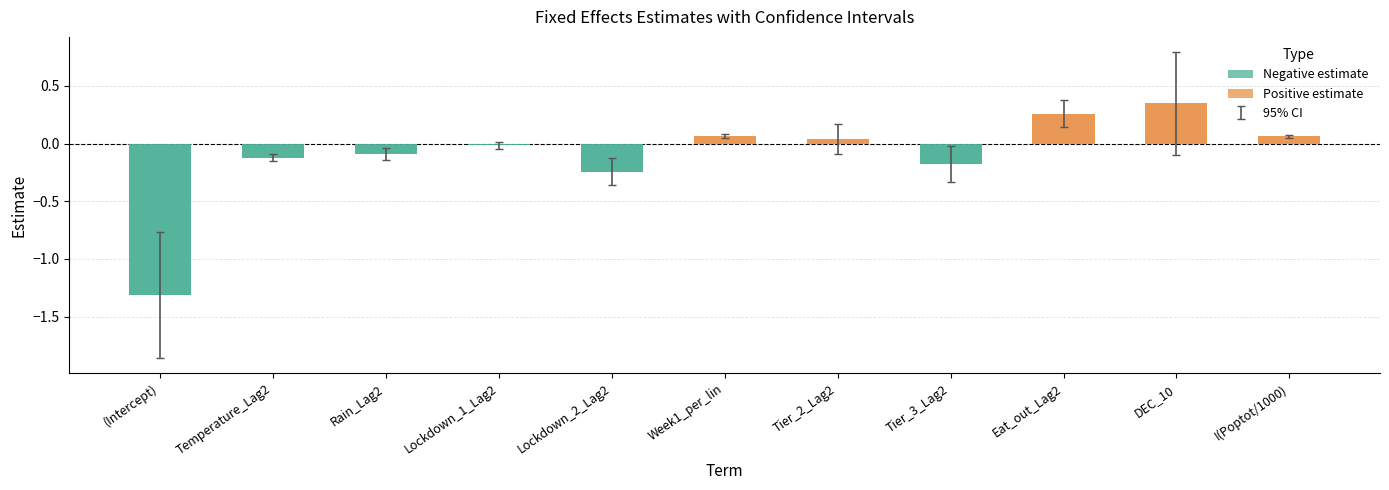

Reading left to right, extract all data points from this chart.

estimate: (Intercept)=-1.3	Temperature_Lag2=-0.1	Rain_Lag2=-0.1	Lockdown_1_Lag2=-0.0	Lockdown_2_Lag2=-0.2	Week1_per_lin=0.1	Tier_2_Lag2=0.0	Tier_3_Lag2=-0.2	Eat_out_Lag2=0.3	DEC_10=0.3	I(Poptot/1000)=0.1
conf.low: (Intercept)=-1.9	Temperature_Lag2=-0.1	Rain_Lag2=-0.1	Lockdown_1_Lag2=-0.0	Lockdown_2_Lag2=-0.4	Week1_per_lin=0.1	Tier_2_Lag2=-0.1	Tier_3_Lag2=-0.3	Eat_out_Lag2=0.1	DEC_10=-0.1	I(Poptot/1000)=0.1
conf.high: (Intercept)=-0.8	Temperature_Lag2=-0.1	Rain_Lag2=-0.0	Lockdown_1_Lag2=0.0	Lockdown_2_Lag2=-0.1	Week1_per_lin=0.1	Tier_2_Lag2=0.2	Tier_3_Lag2=-0.0	Eat_out_Lag2=0.4	DEC_10=0.8	I(Poptot/1000)=0.1